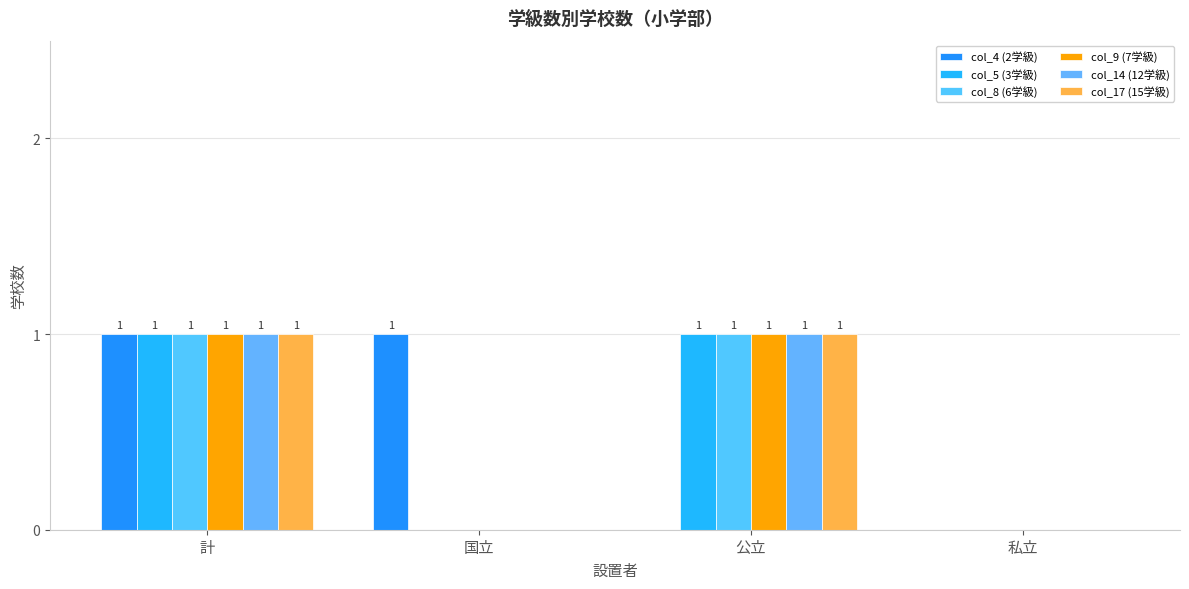

Are the bars horizontal?

No